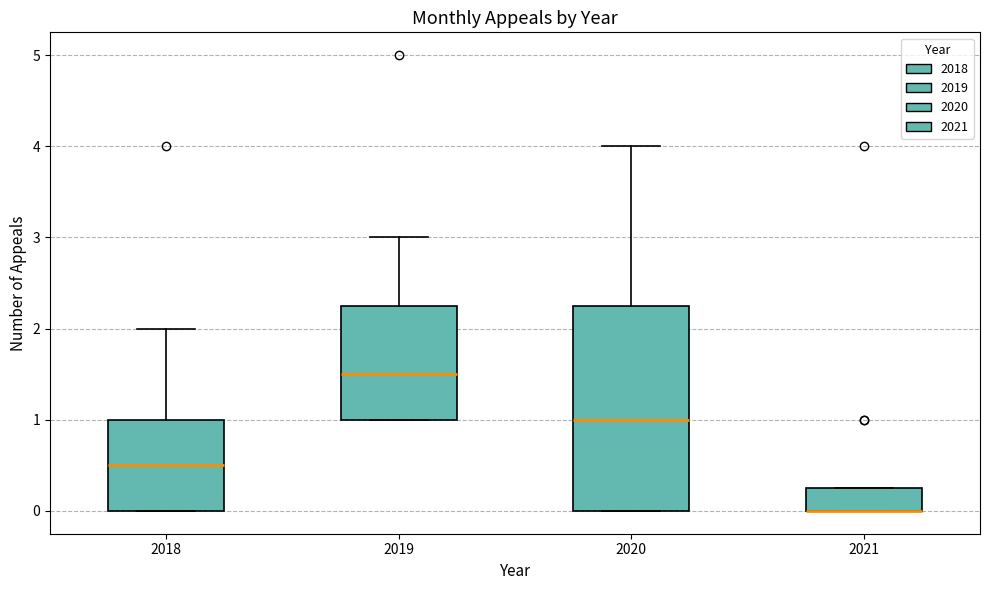

Reading left to right, read every box against the y-axis: the position of its median line, the range the box covers, and the ends of its whiskers. The values are not printed on the chart, so give them approximately, as read against the axis.

2018: median 0.5, box 0.0 to 1.0, whiskers 0.0 to 2.0
2019: median 1.5, box 1.0 to 2.3, whiskers 1.0 to 3.0
2020: median 1.0, box 0.0 to 2.3, whiskers 0.0 to 4.0
2021: median 0.0 (drawn on the box's lower edge), box 0.0 to 0.3, whiskers 0.0 to 0.3